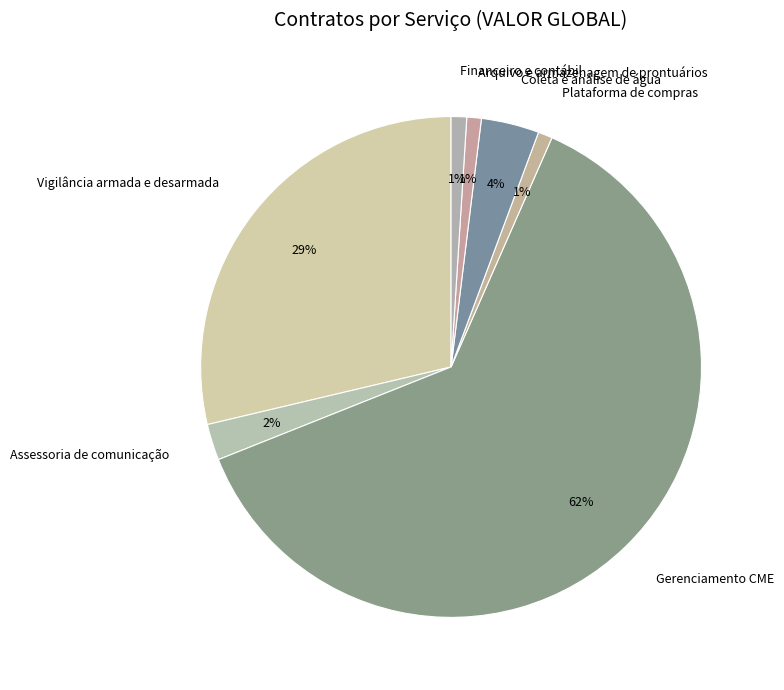

What is the largest slice in the pie chart?

Gerenciamento CME